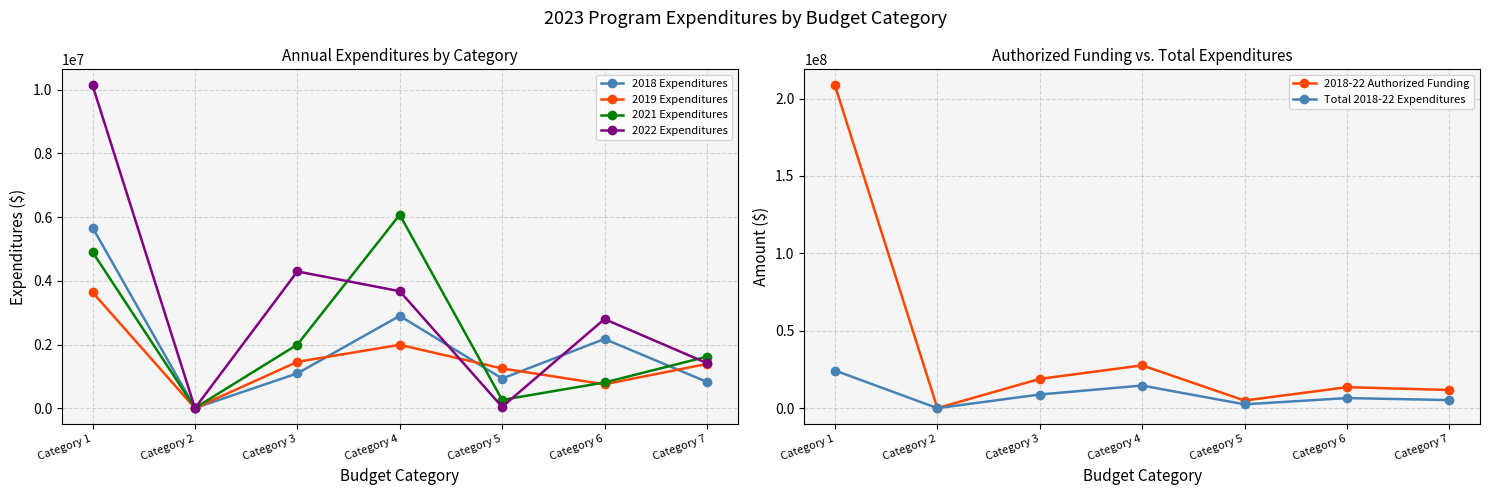

Does the chart have visible grid lines?

Yes